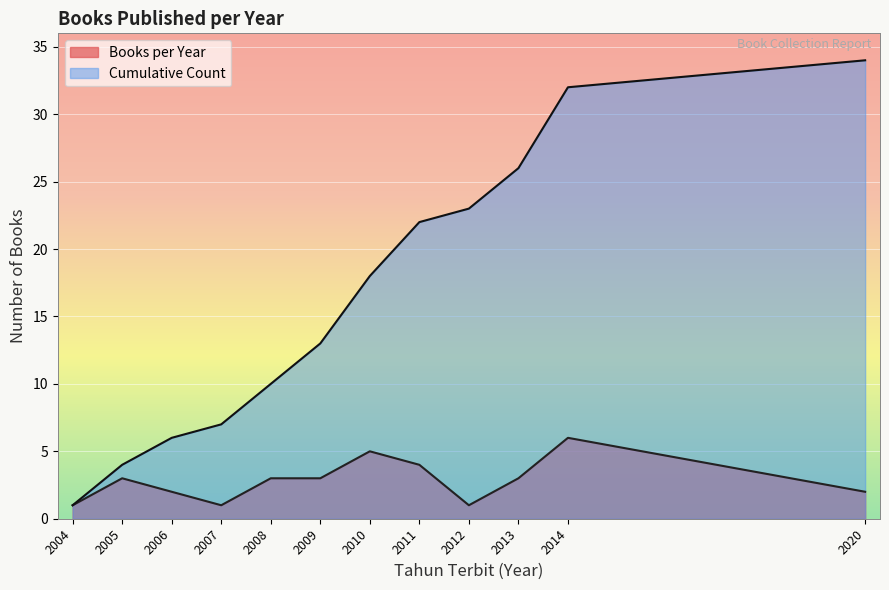

At which label is Cumulative Count closest to 17?

2010